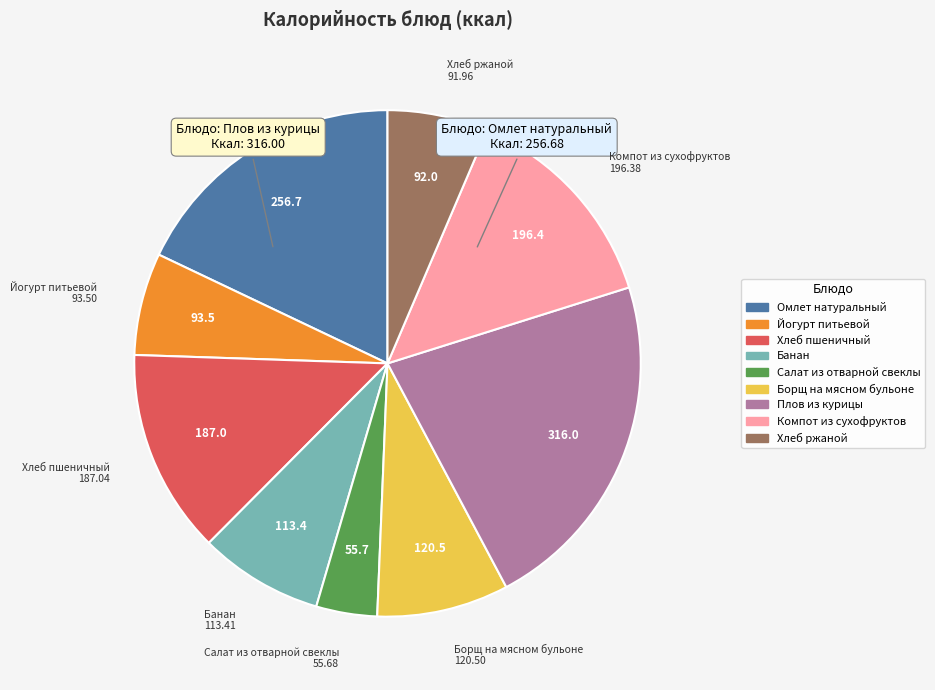

Which slice is the largest?

Плов из курицы